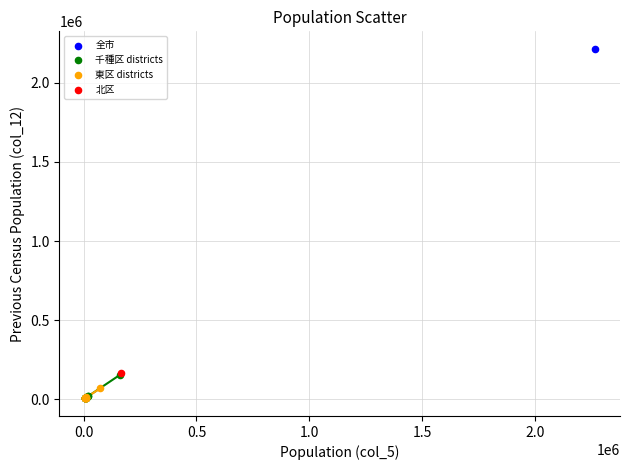

Which series reaches the maximum Y coordinate?

全市